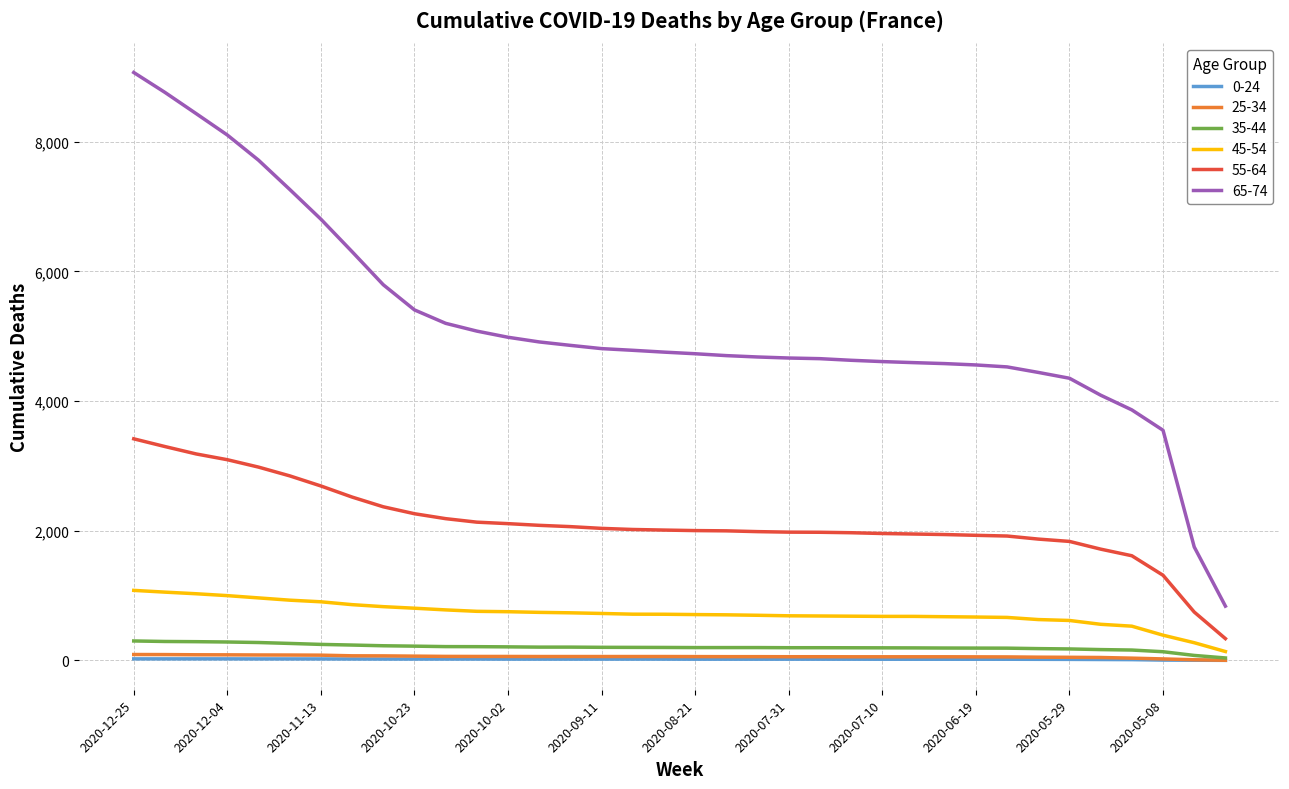

Which series has the largest total across all categories?

65-74